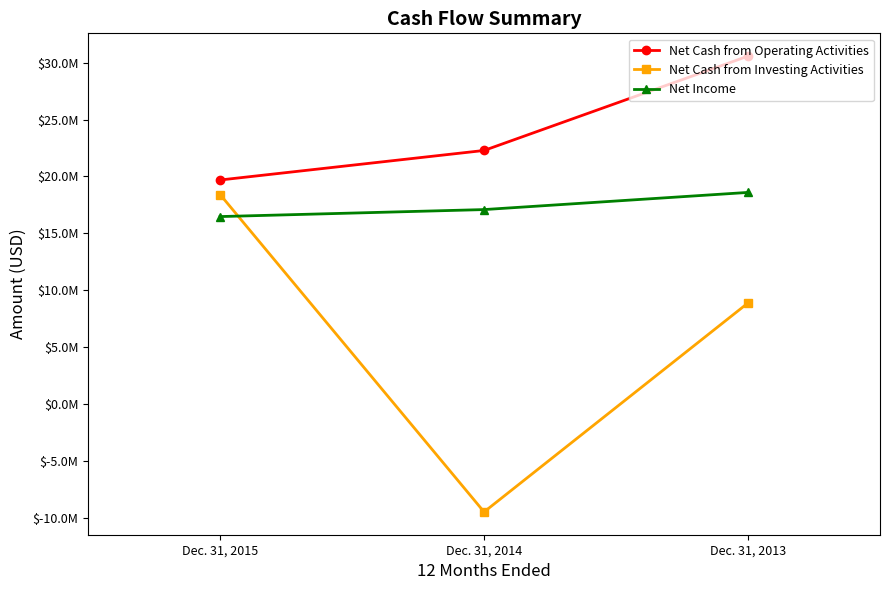

Is it true that Net Income equals 31456230 at Dec. 31, 2013?

False